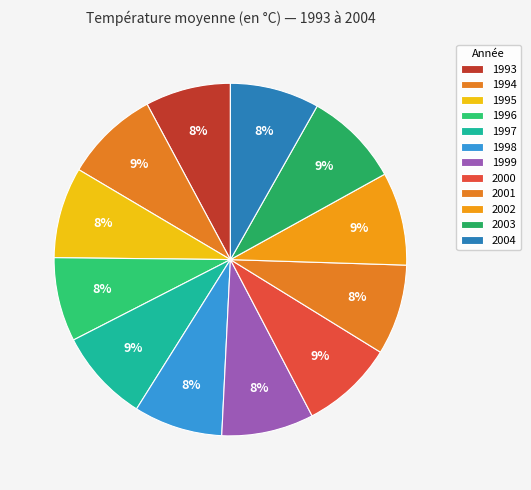

Is 1993 the majority of the pie?

No